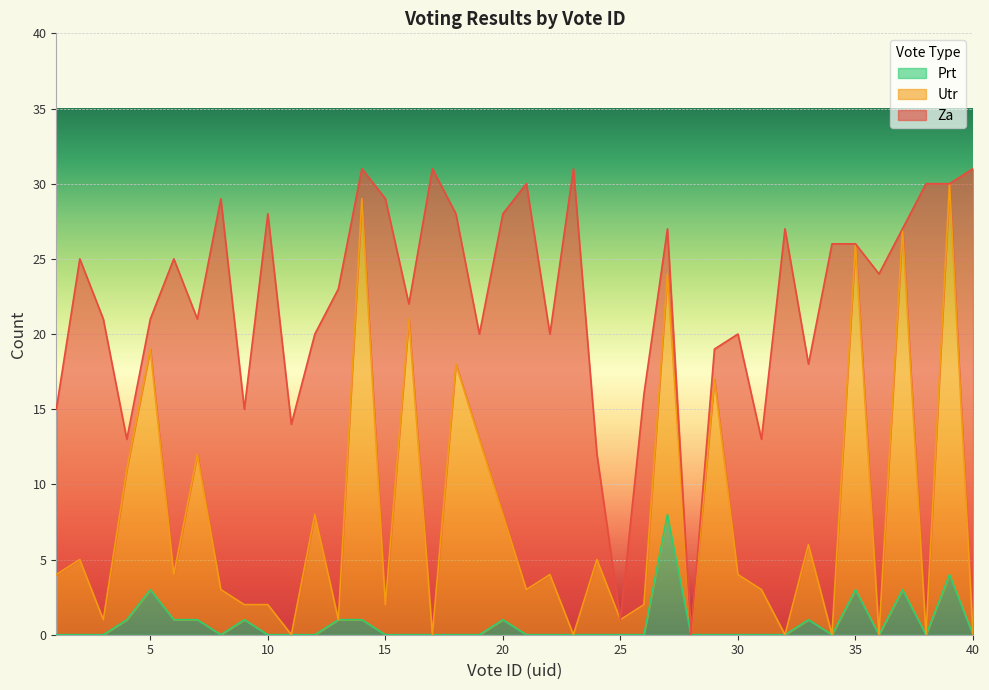

What are all the series names shown in the legend?

Prt, Utr, Za